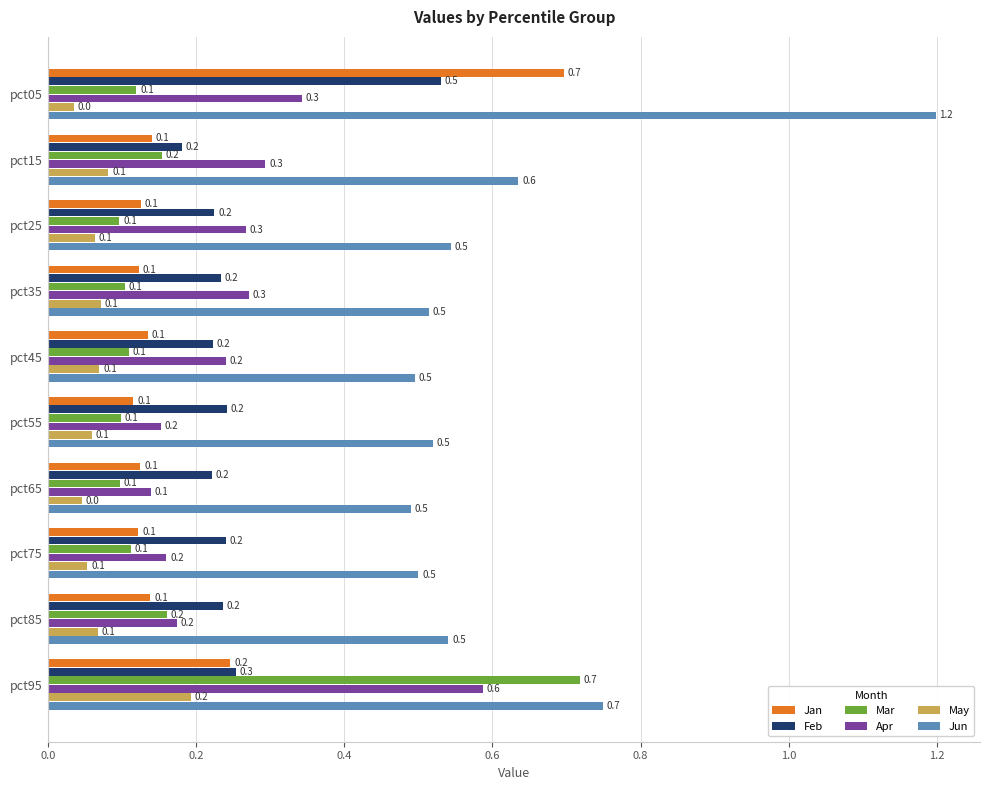

Count the May values in the range 0 to 1.

10